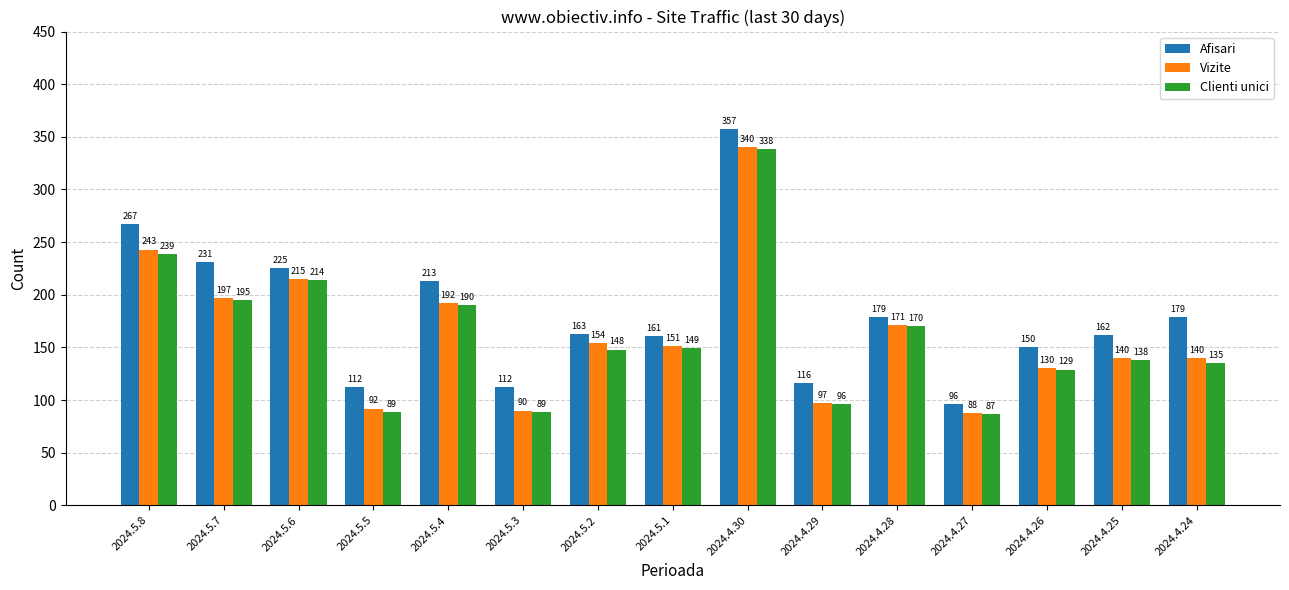

What is the difference between the Afisari values at 2024.4.29 and 2024.4.27?

20